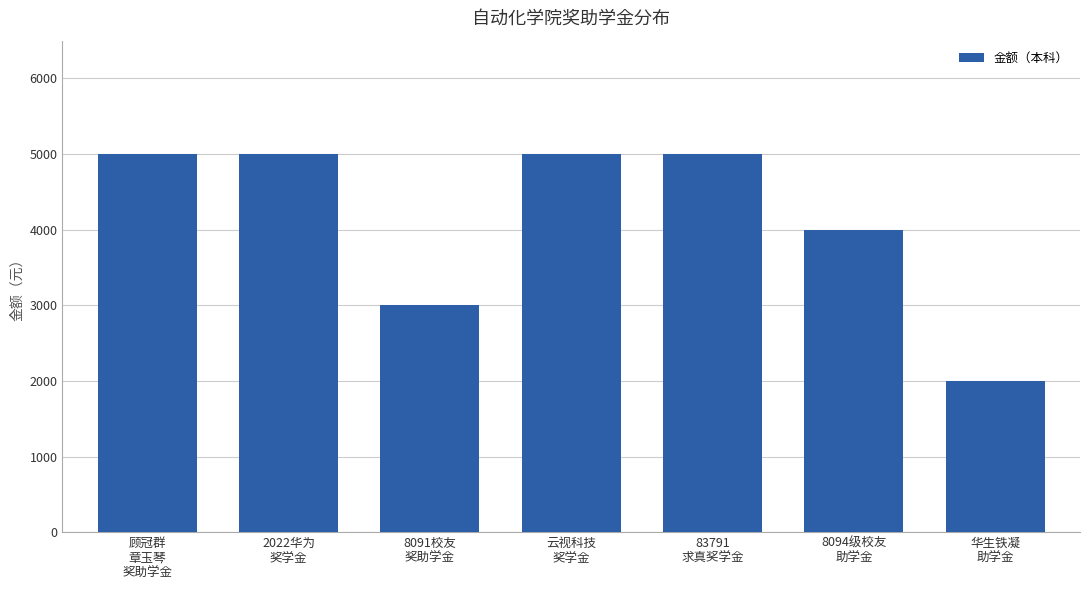

What position from the right is 顾冠群
章玉琴
奖助学金?

7